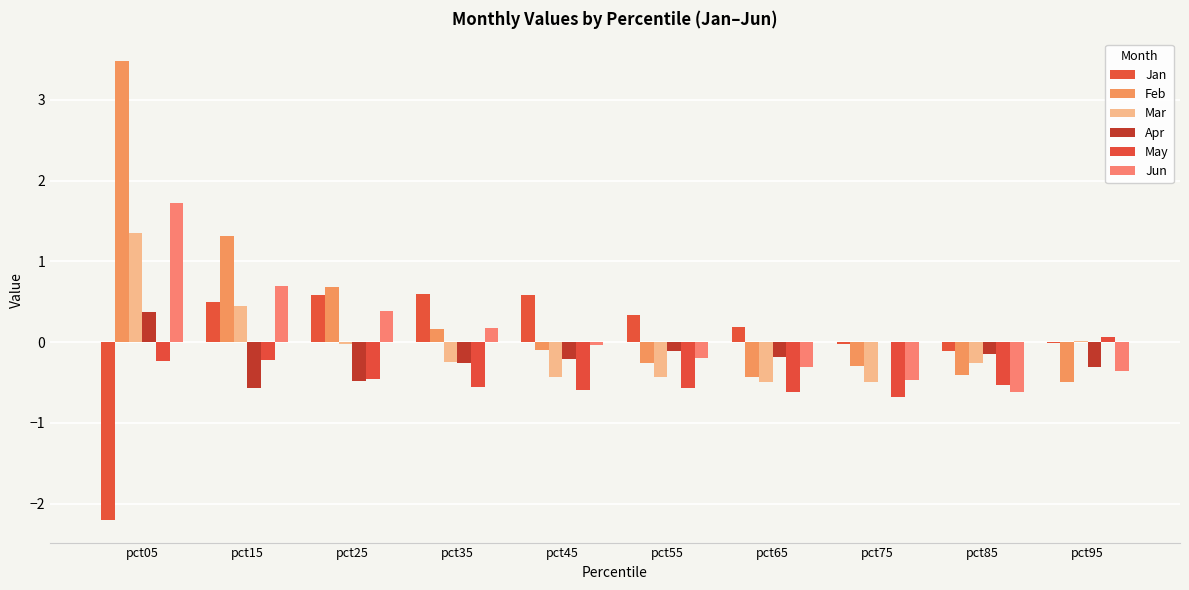

Count the number of data series in this chart.

6